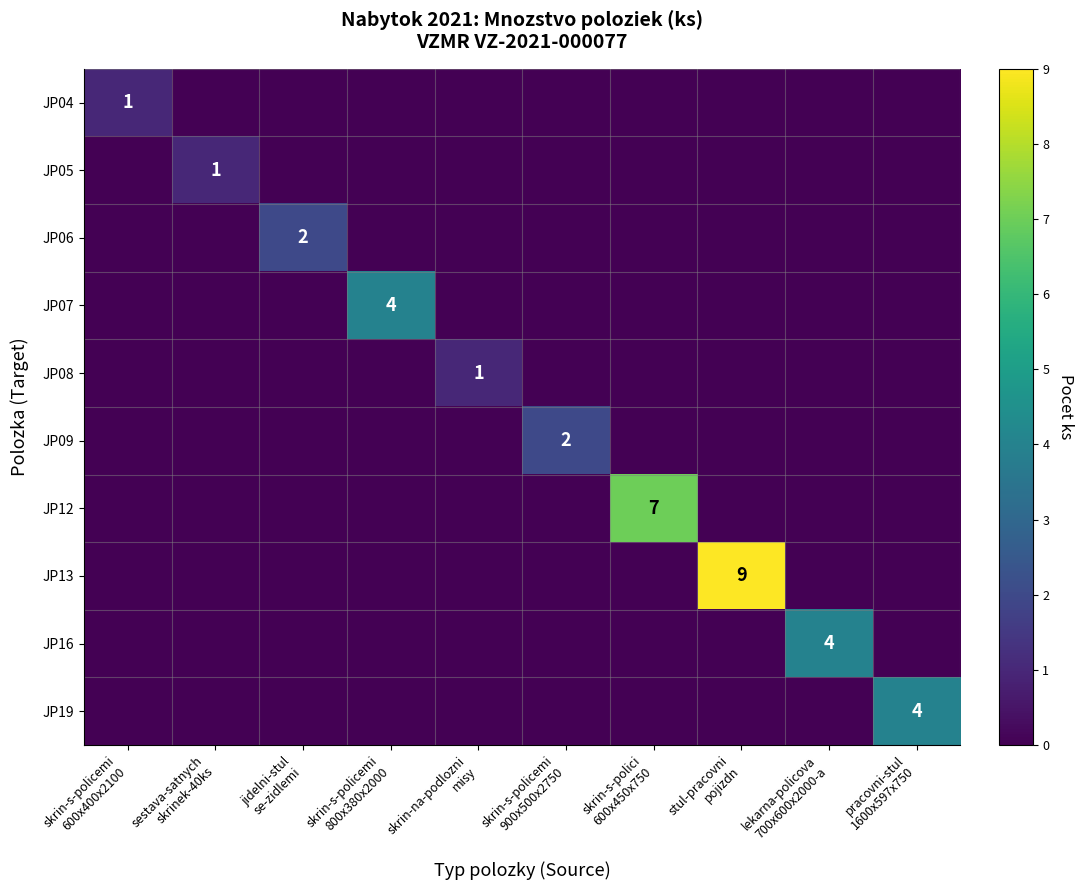

Where is JP04 nearest to the value 0?

sestava-satnych skrinek-40ks